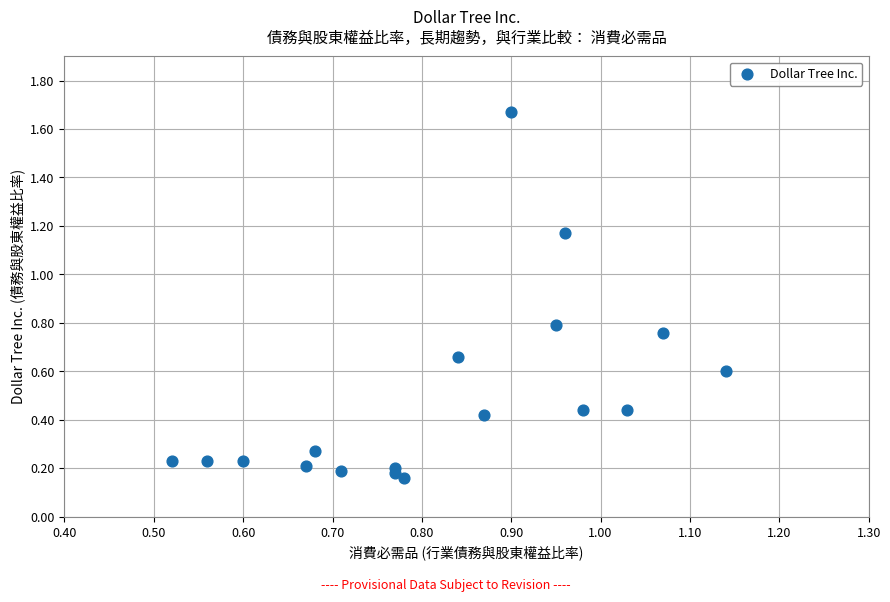

What is the range of Y values (max minus min)?

1.5